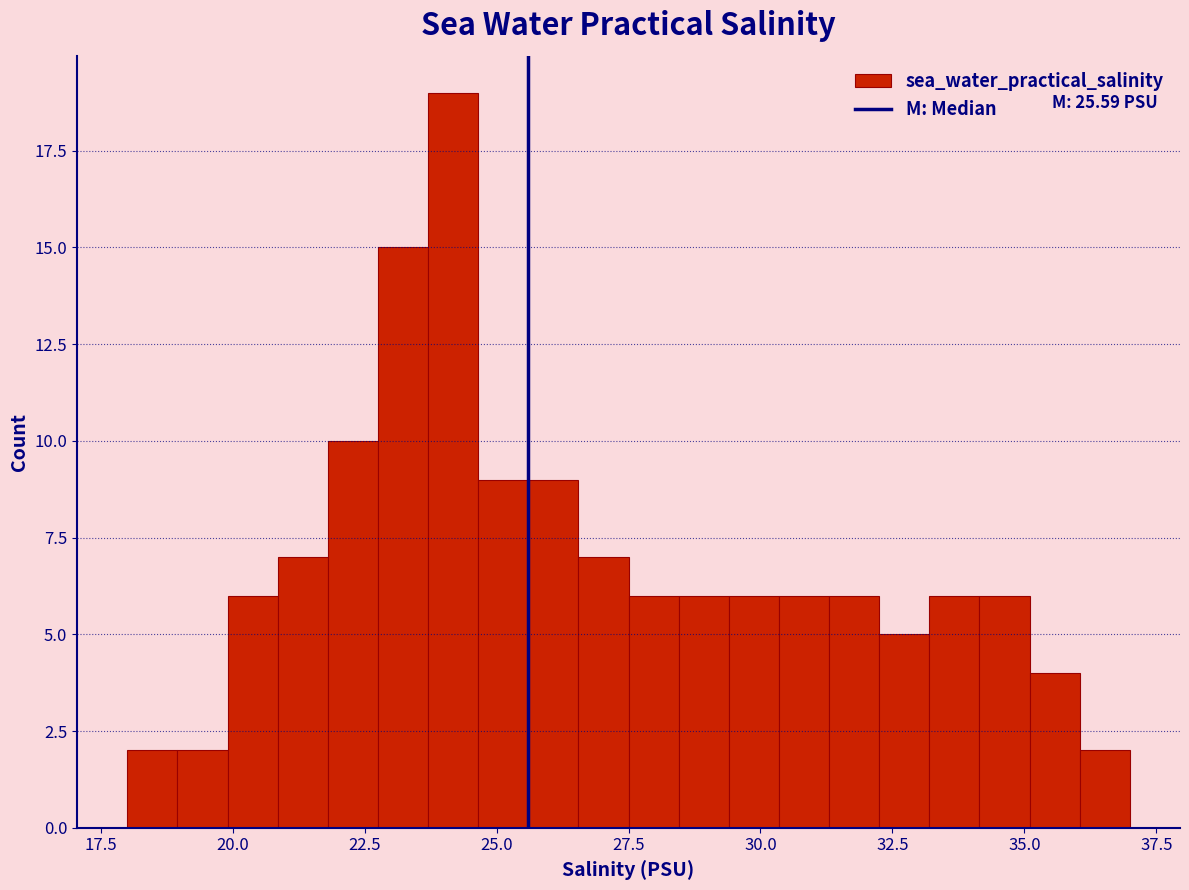

Around what value on the x-axis is the tallest bar? Give the approximate position of its centre, as read against the axis.

24.0